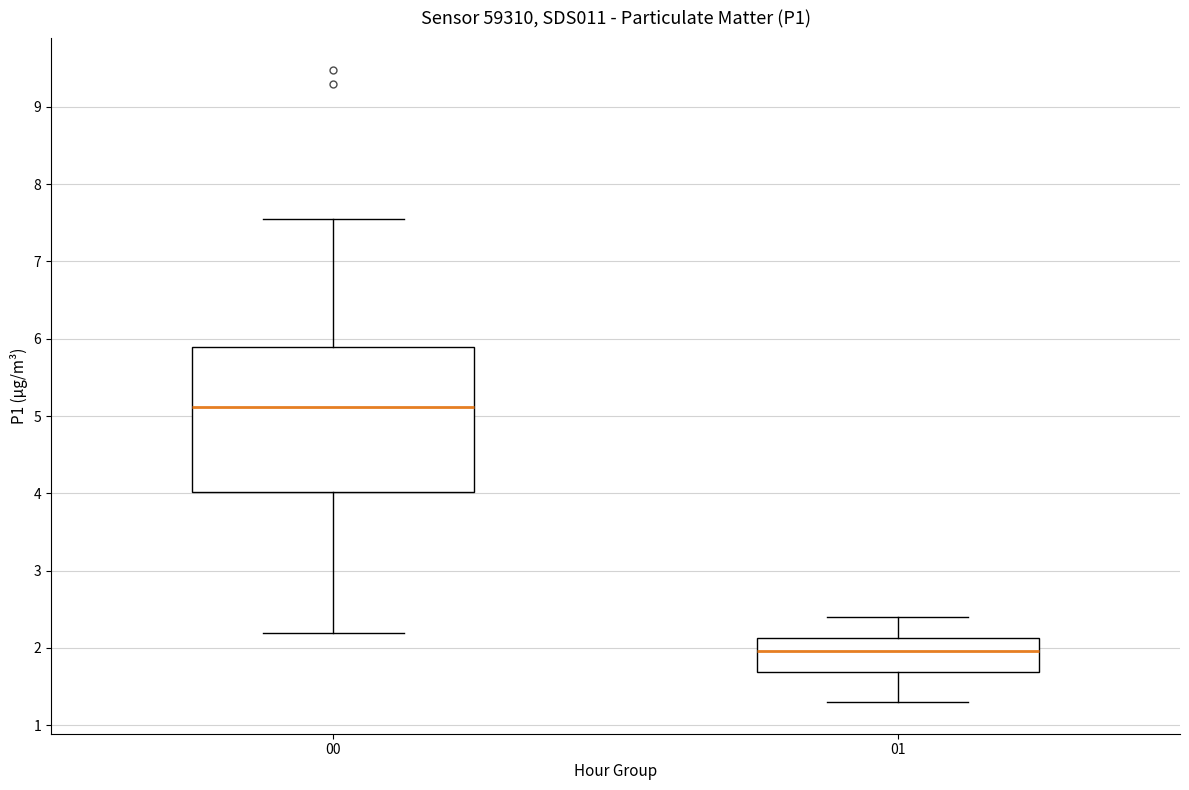

Which box has the highest median line?

00